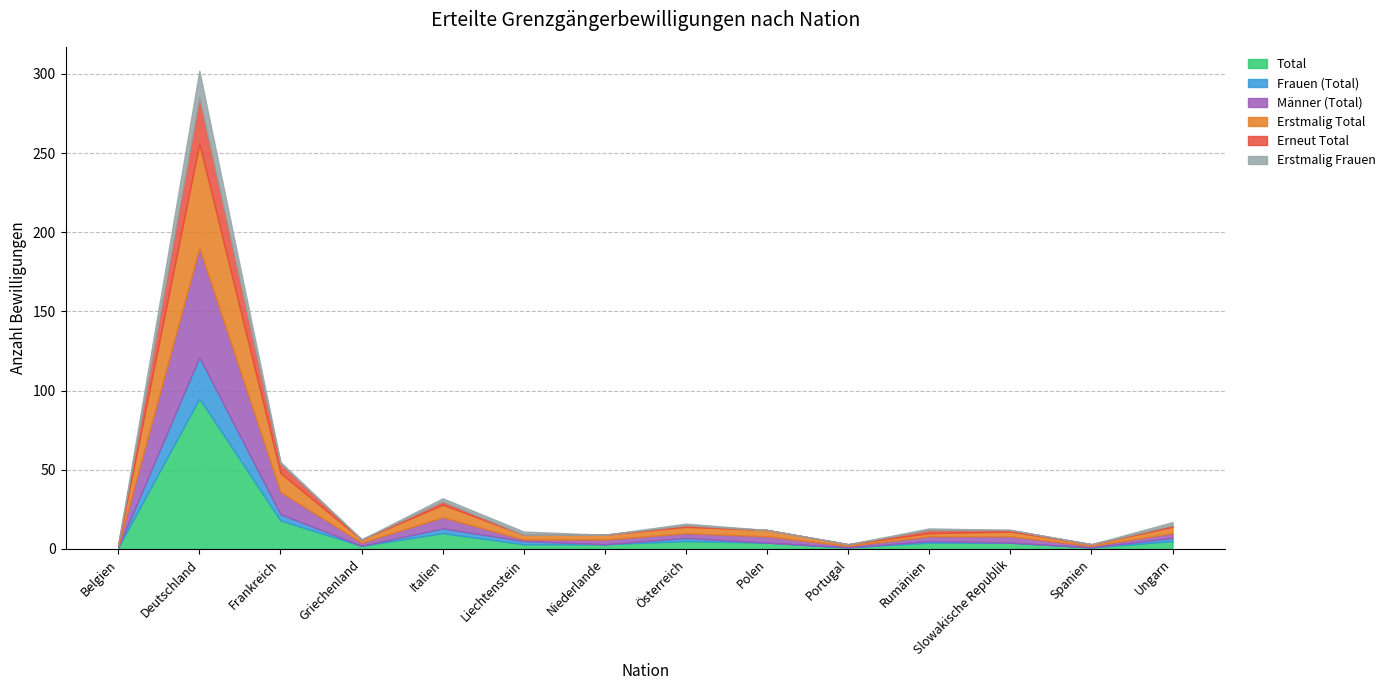

True or false: Erneut Total has a value of -15 at Portugal.

False